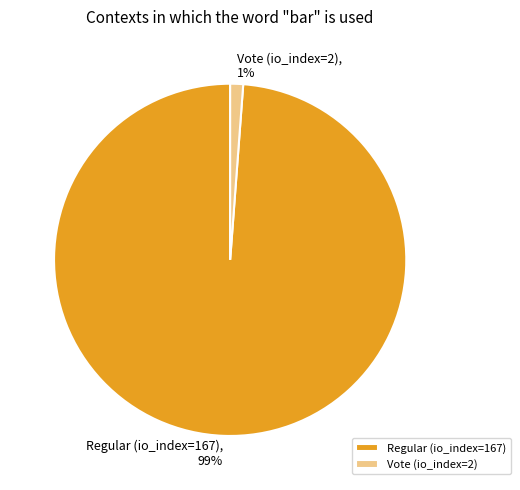

What is the majority slice?

Regular (io_index=167)